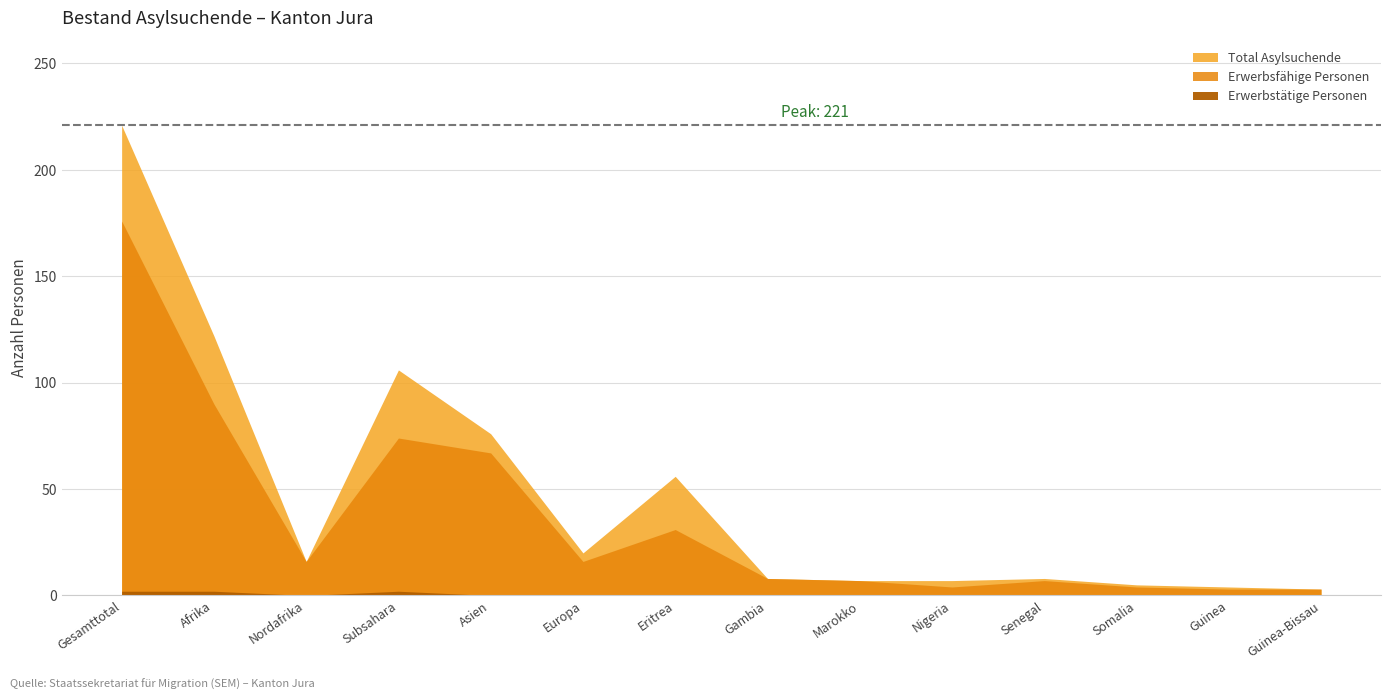

True or false: Total Asylsuchende and Erwerbstätige Personen cross at least once.

False